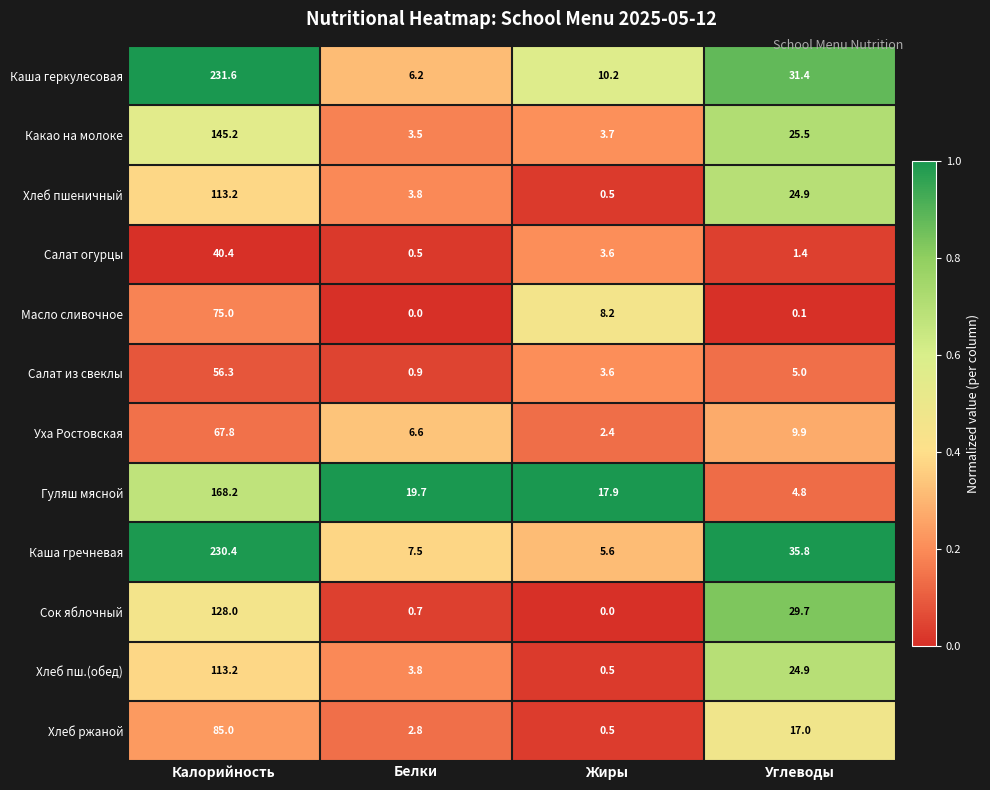

Which series changed the most between Калорийность and Белки?

Каша геркулесовая